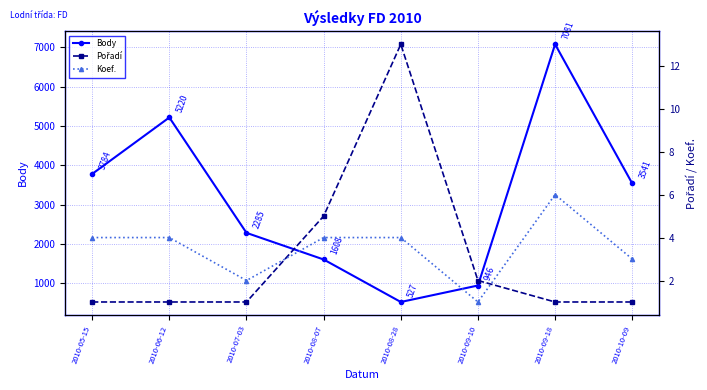

At which category is the sum across all series the highest?

2010-09-18